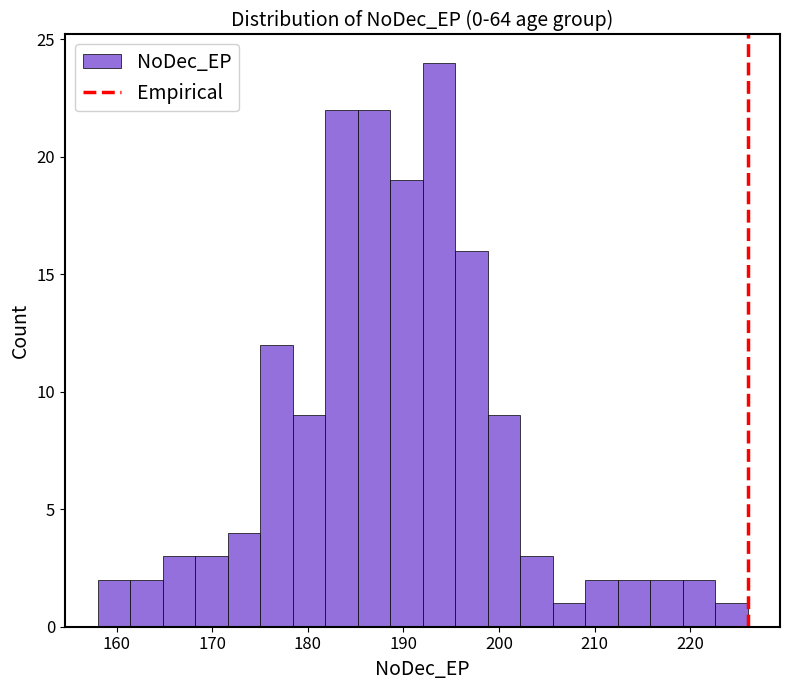

Around what value on the x-axis is the tallest bar? Give the approximate position of its centre, as read against the axis.

194